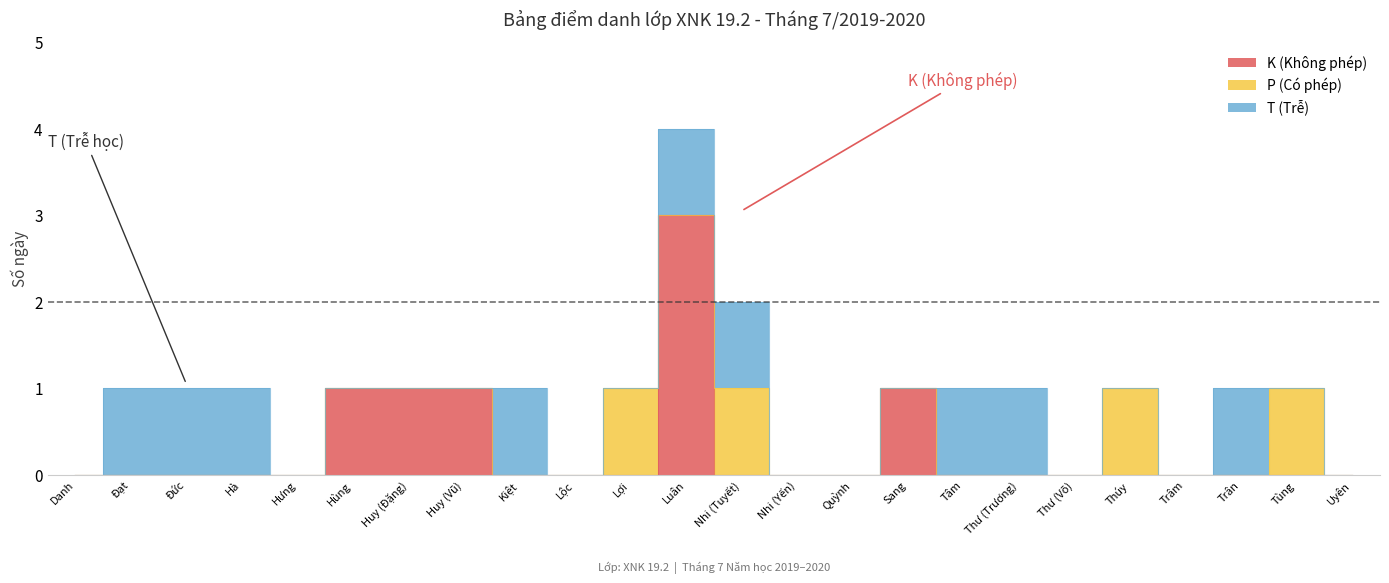

Rank the categories by K (Không phép) value from lowest to highest.

Danh, Đạt, Đức, Hà, Hưng, Kiệt, Lộc, Lợi, Nhi (Tuyết), Nhi (Yến), Quỳnh, Tâm, Thư (Trương), Thư (Võ), Thúy, Trâm, Trân, Tùng, Uyên, Hùng, Huy (Đặng), Huy (Vũ), Sang, Luân